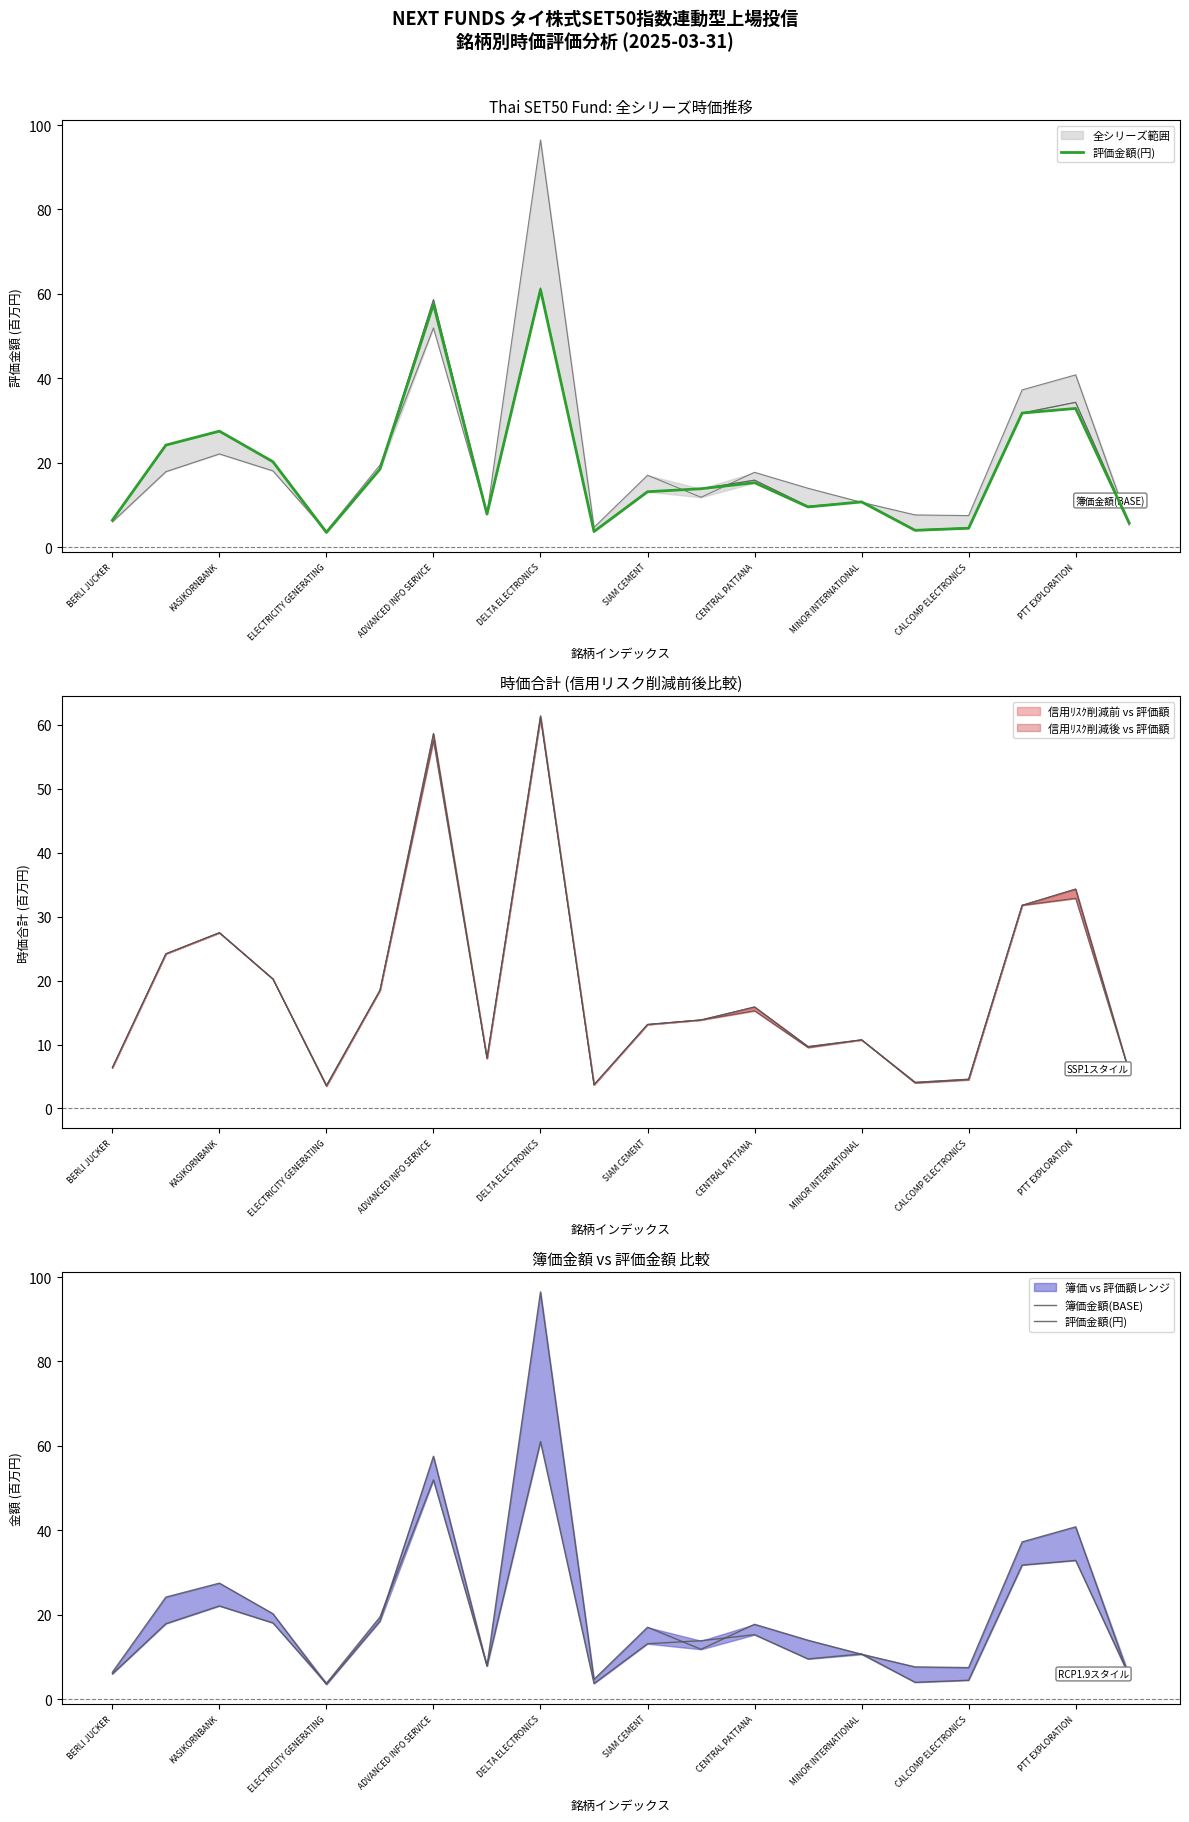

Reading left to right, extract all data points from this chart.

評価金額(円): 6.4	24.2	27.5	20.2	3.5	18.5	57.5	7.8	61.0	3.7	13.1	13.8	15.3	9.5	10.7	4.0	4.5	31.8	32.9	5.7
簿価金額(BASE): 6.0	17.9	22.1	18.1	3.8	19.5	51.9	7.9	96.5	4.7	17.0	11.8	17.7	14.0	10.6	7.6	7.5	37.3	40.8	5.3